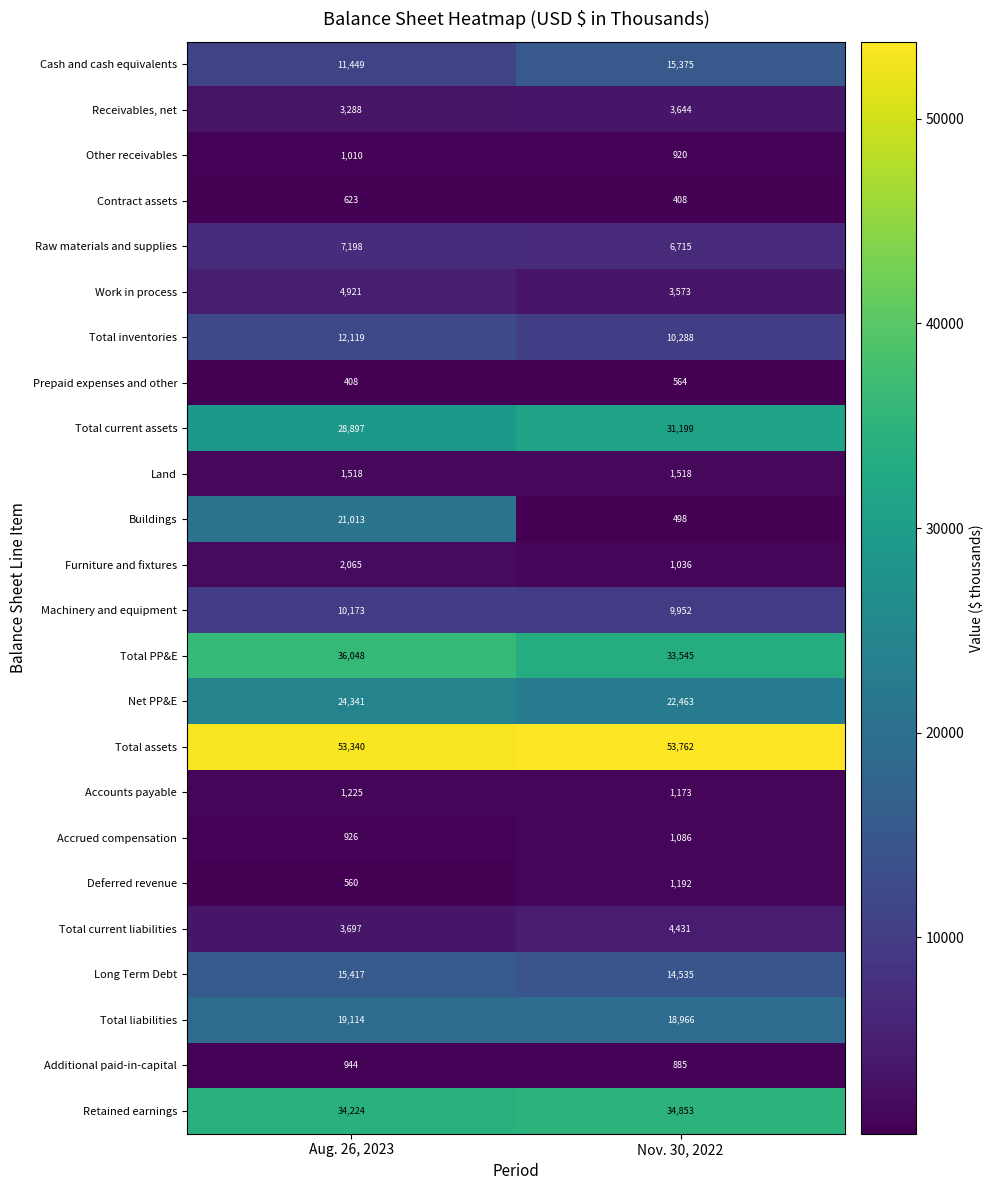

What is the difference between the Prepaid expenses and other values at Nov. 30, 2022 and Aug. 26, 2023?

156